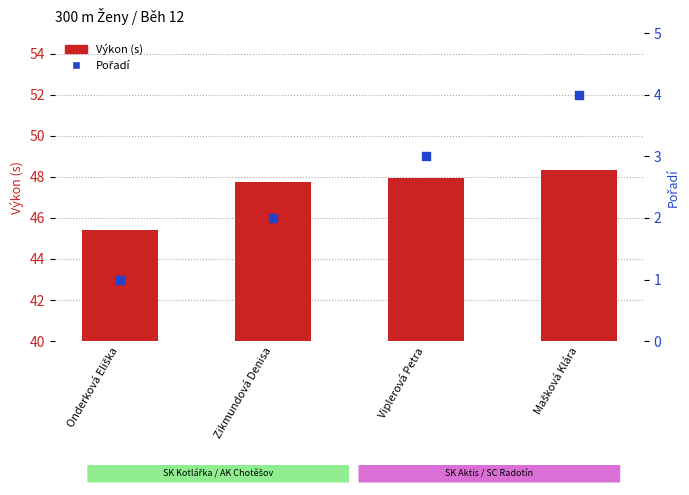

Which series contains the lowest Y value?

Pořadí